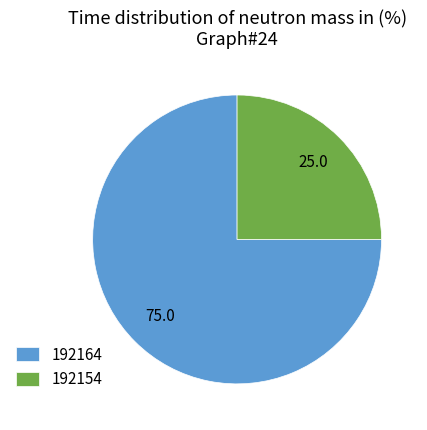

The 192154 slice represents 25% of the pie. True or false?

True